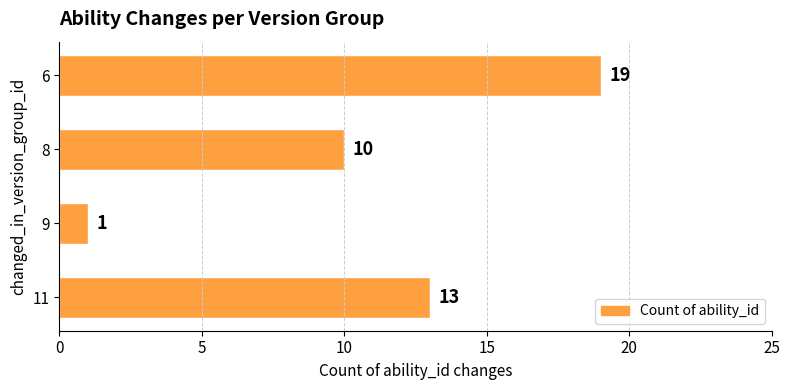

List the labels in order of value, smallest first.

9, 8, 11, 6